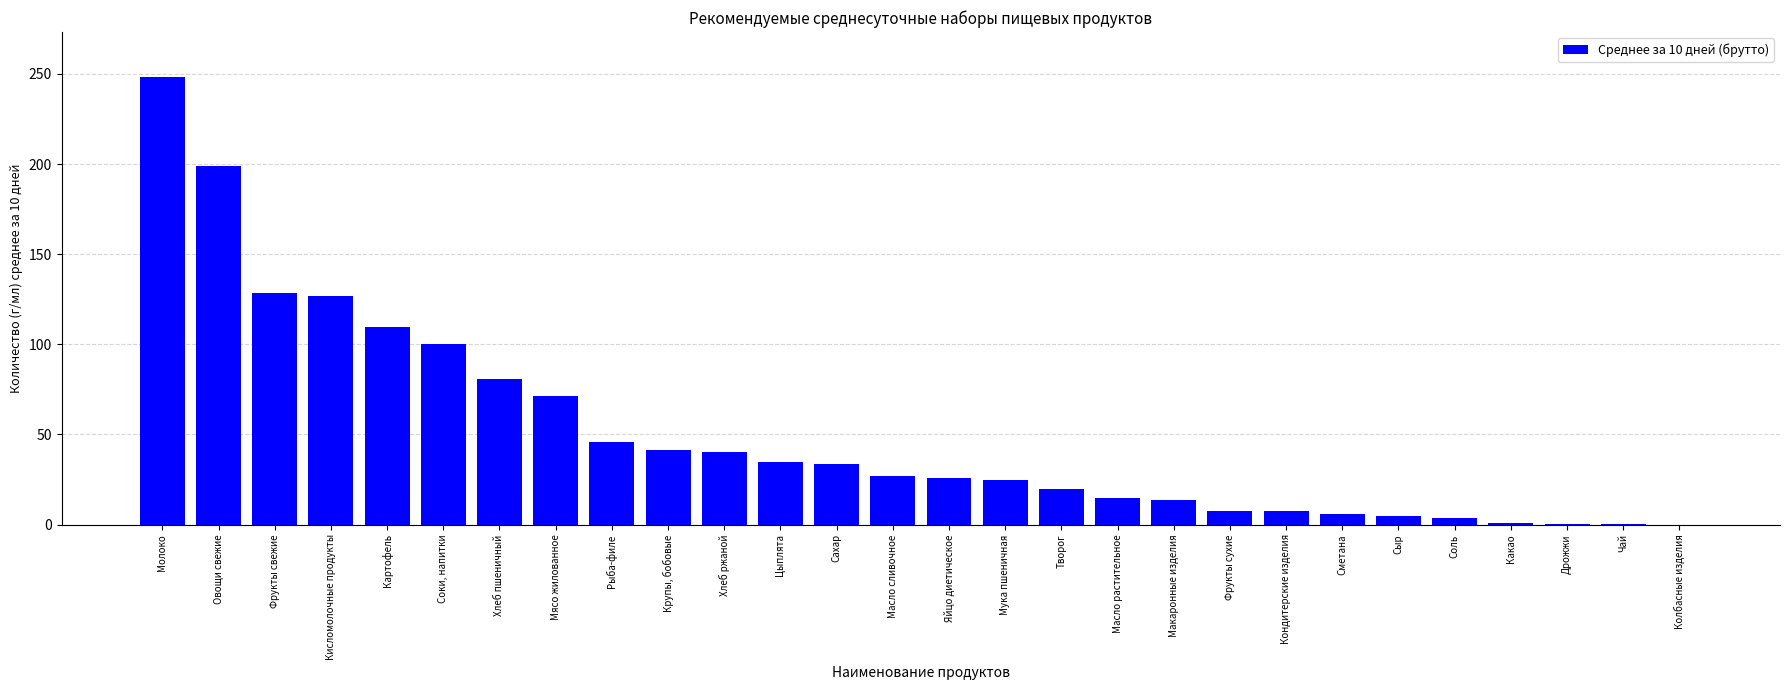

What is the maximum value shown in the chart?

248.4